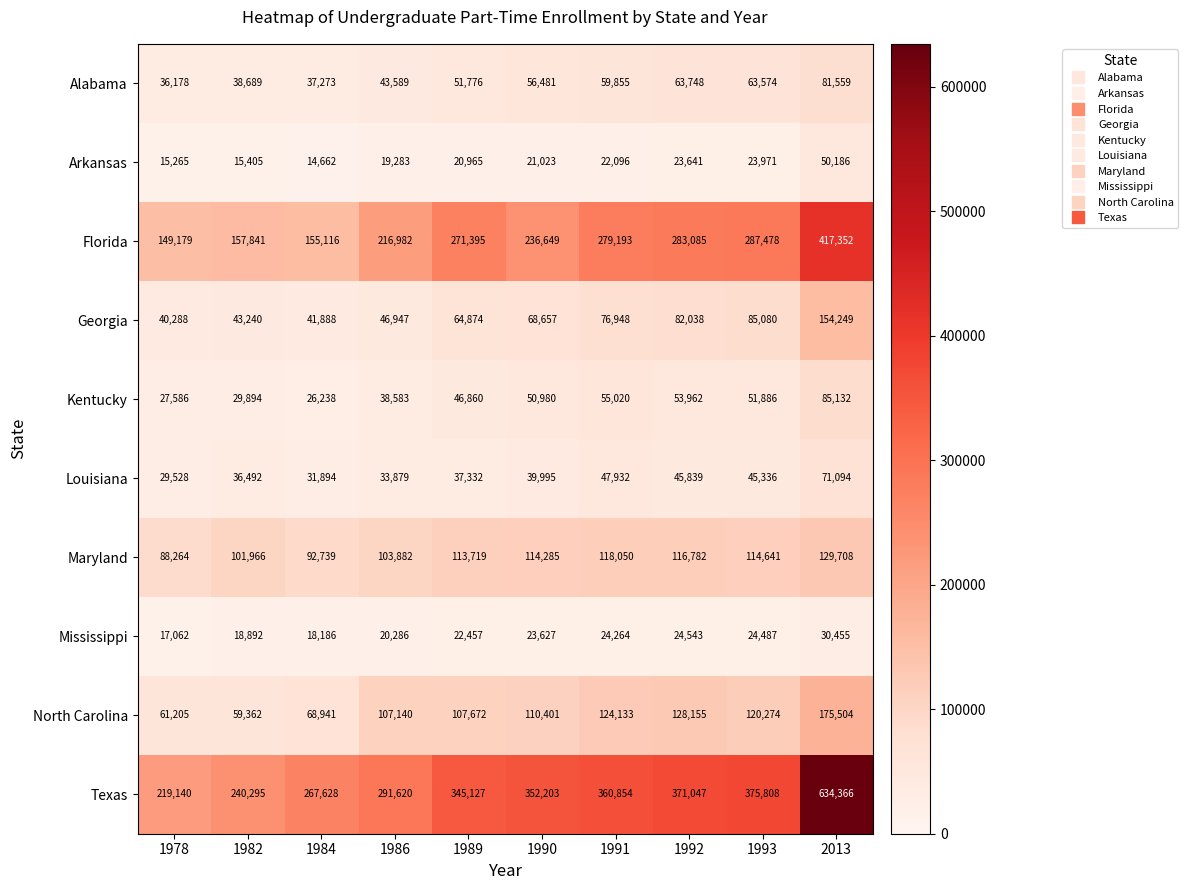

What is the highest value of the Texas series?

634366